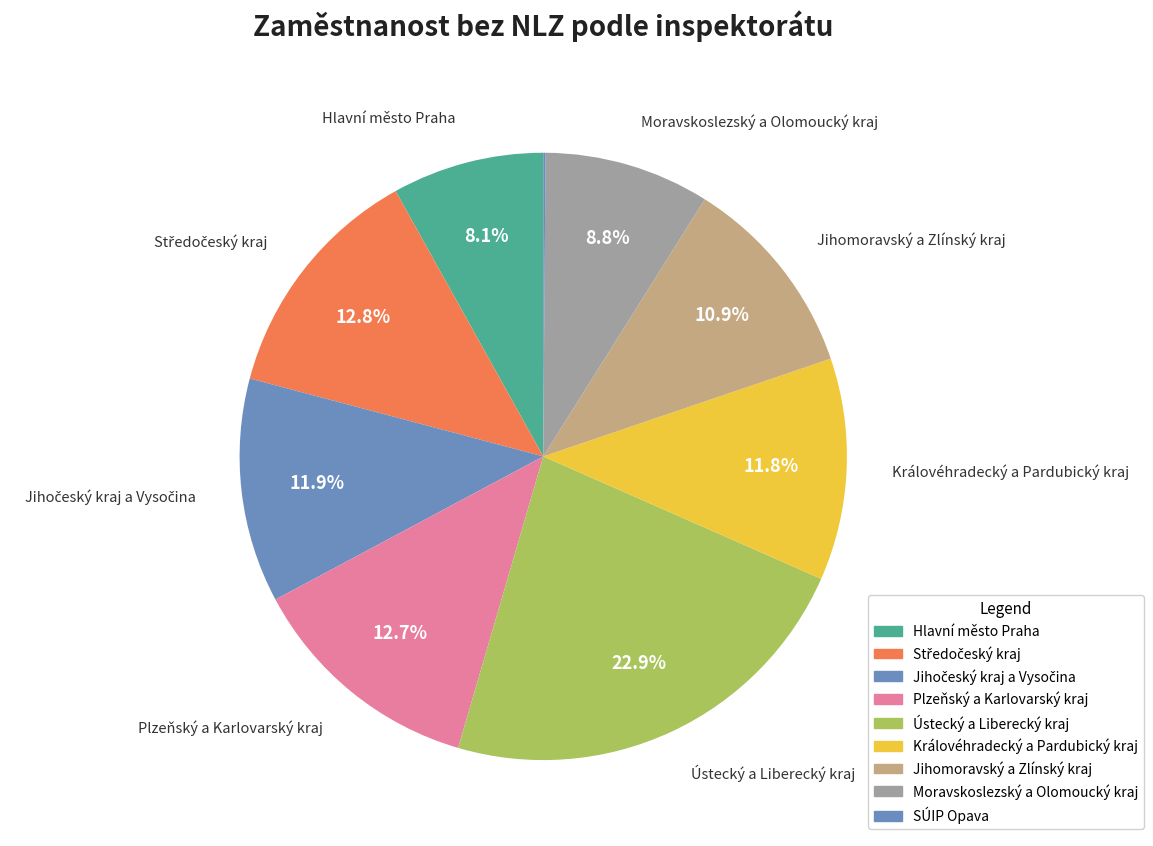

To the nearest percent, what portion does Ústecký a Liberecký kraj represent?

23%